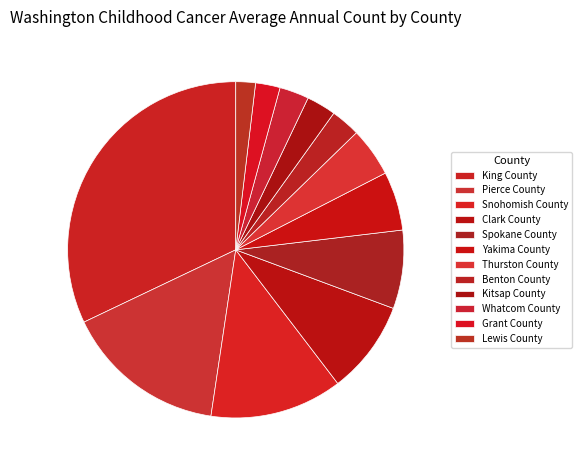

The King County slice represents 21% of the pie. True or false?

False